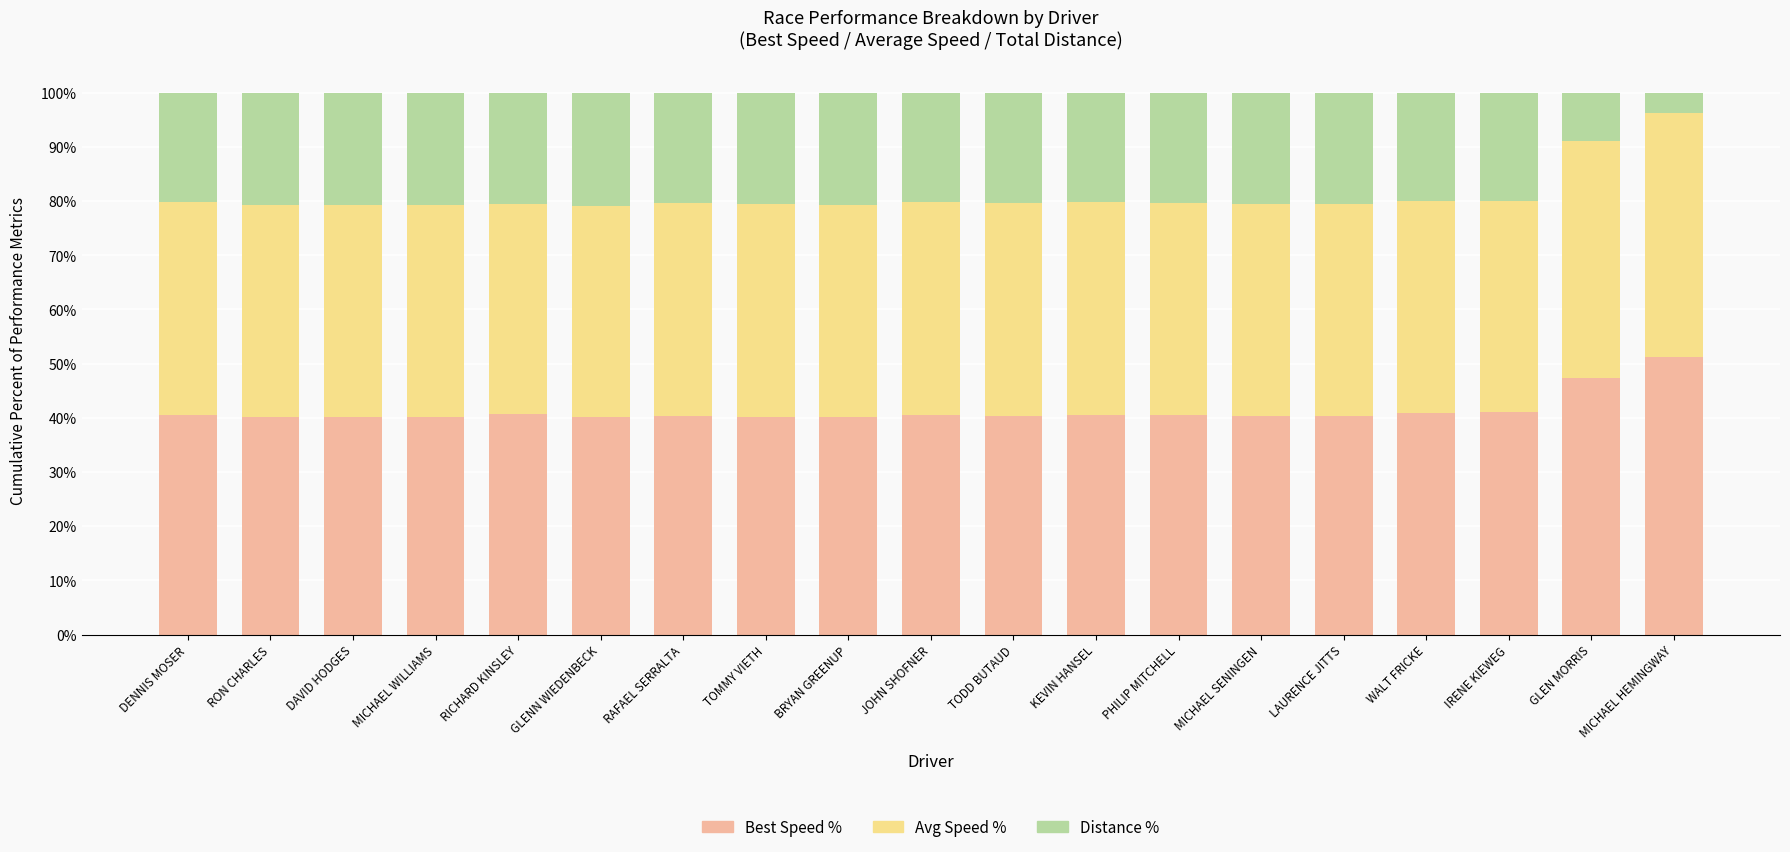

Which category has the highest value in the Best Speed % series?

MICHAEL HEMINGWAY